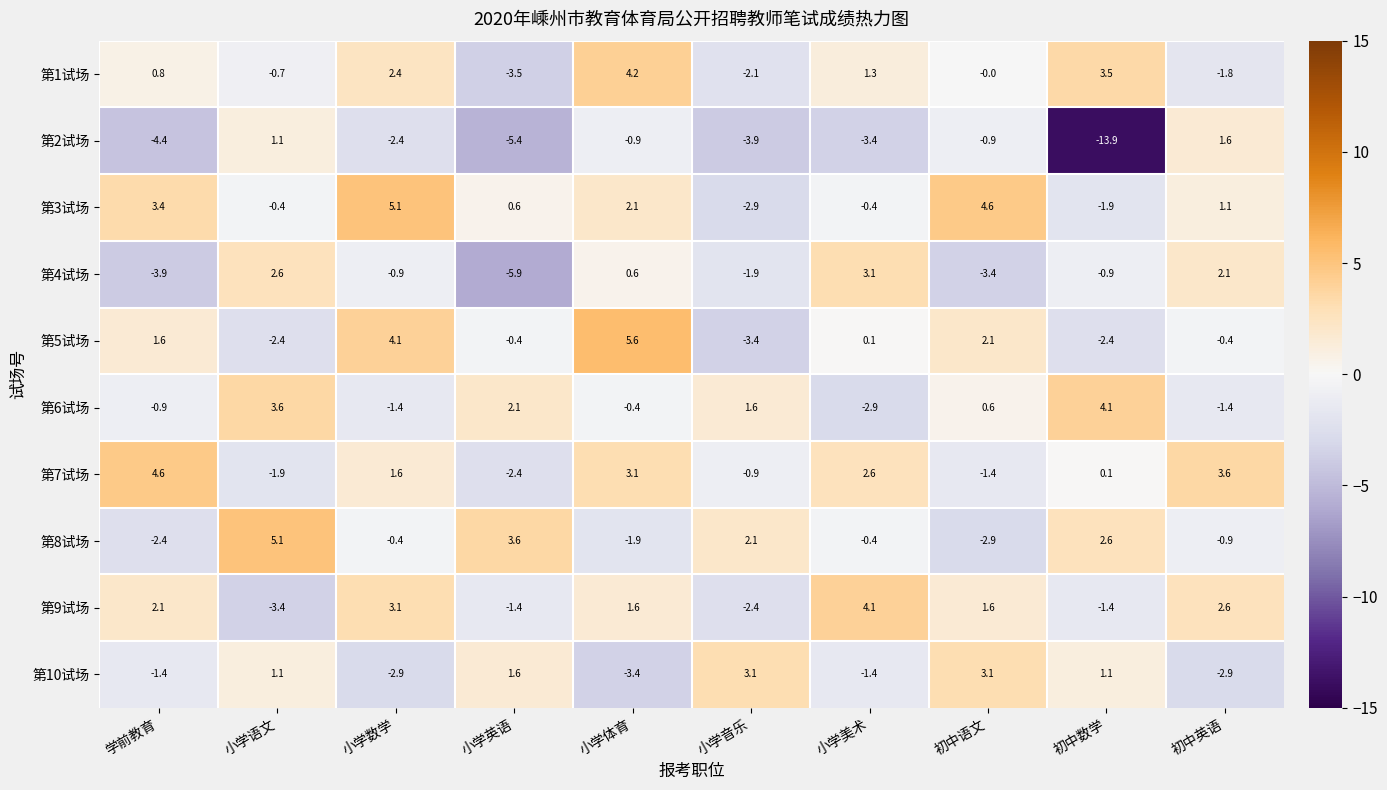

Count the number of categories in the chart.

10